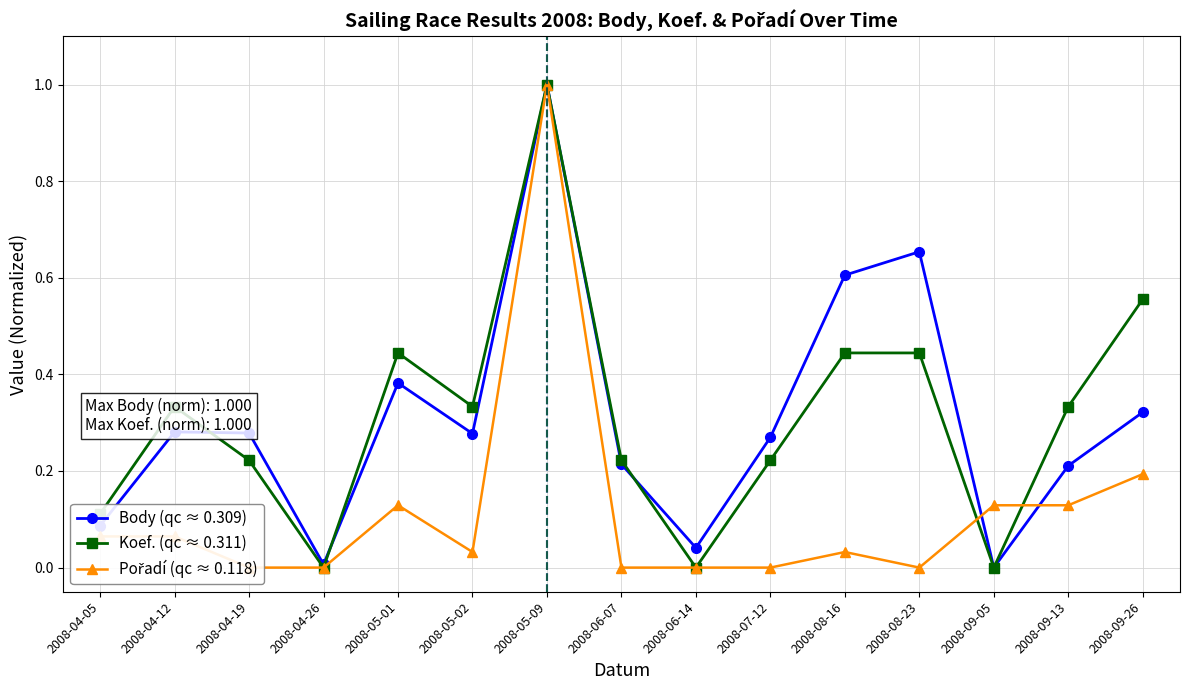

What is the difference between the highest and lowest values at 2008-06-07?

0.2